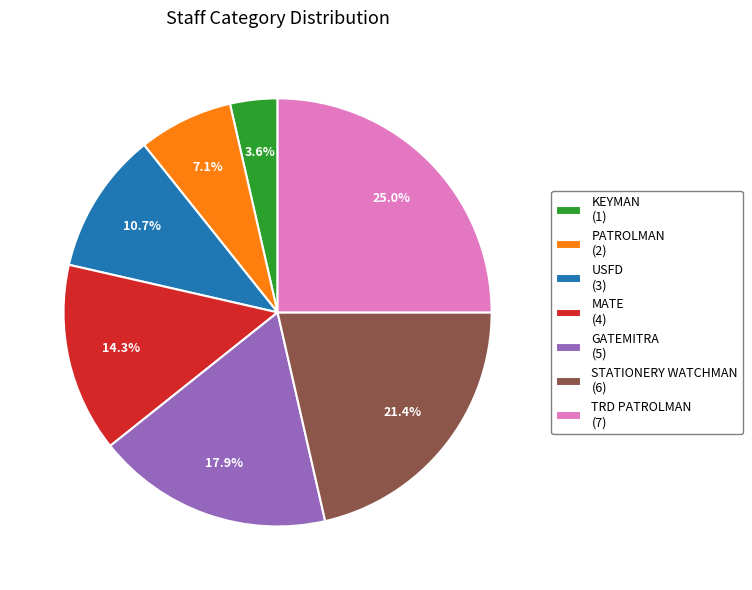

Does any single category account for the majority?

No